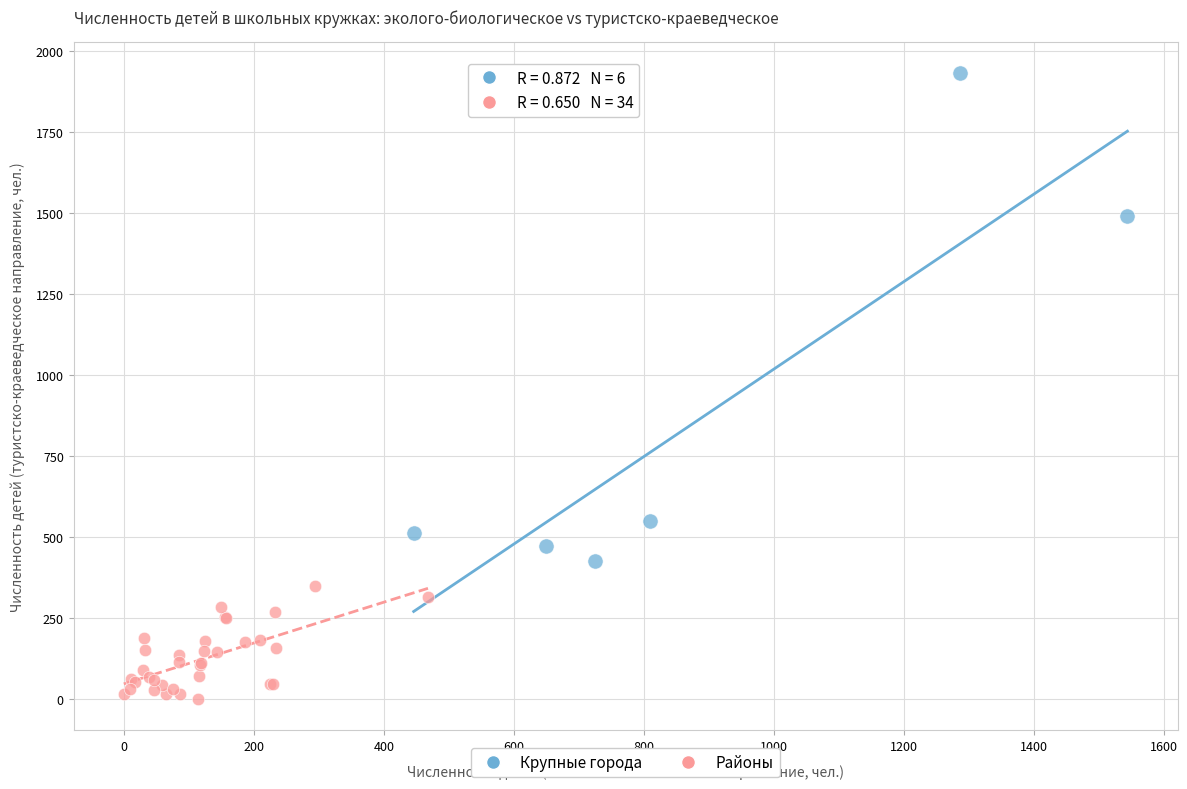

Which series contains the highest Y value?

Крупные города